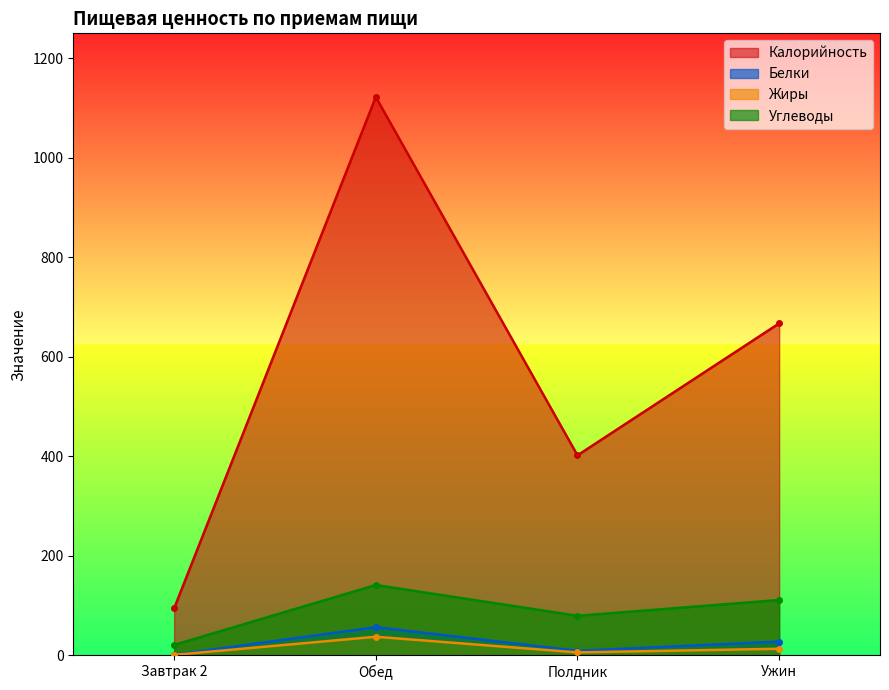

Is it true that Калорийность equals 401.7 at Полдник?

True